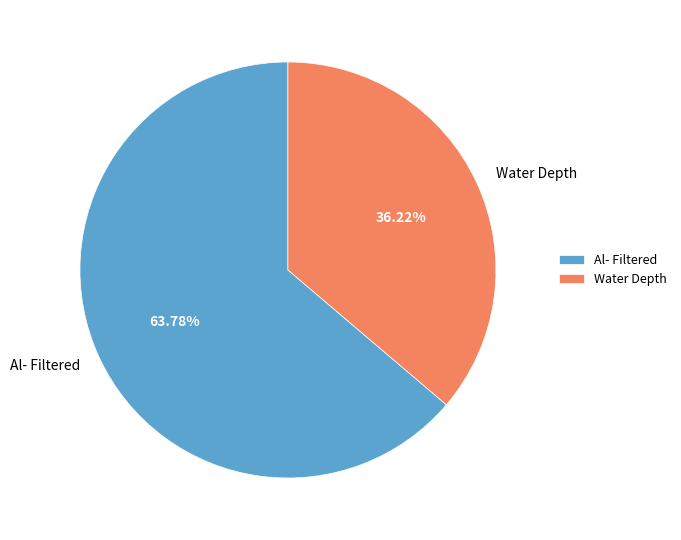

What portion of the pie excludes Al- Filtered?

36.2%